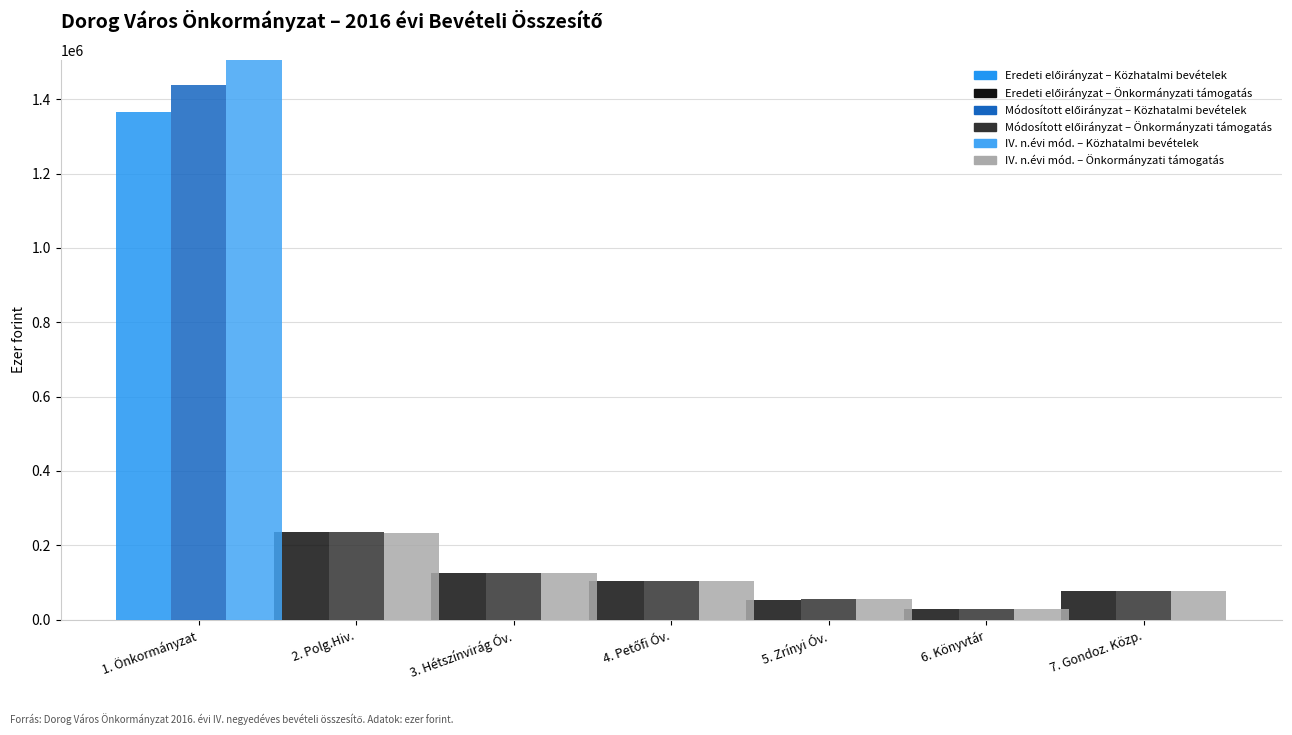

What is the sum of all Módosított előirányzat – Közhatalmi bevételek values?

1438683